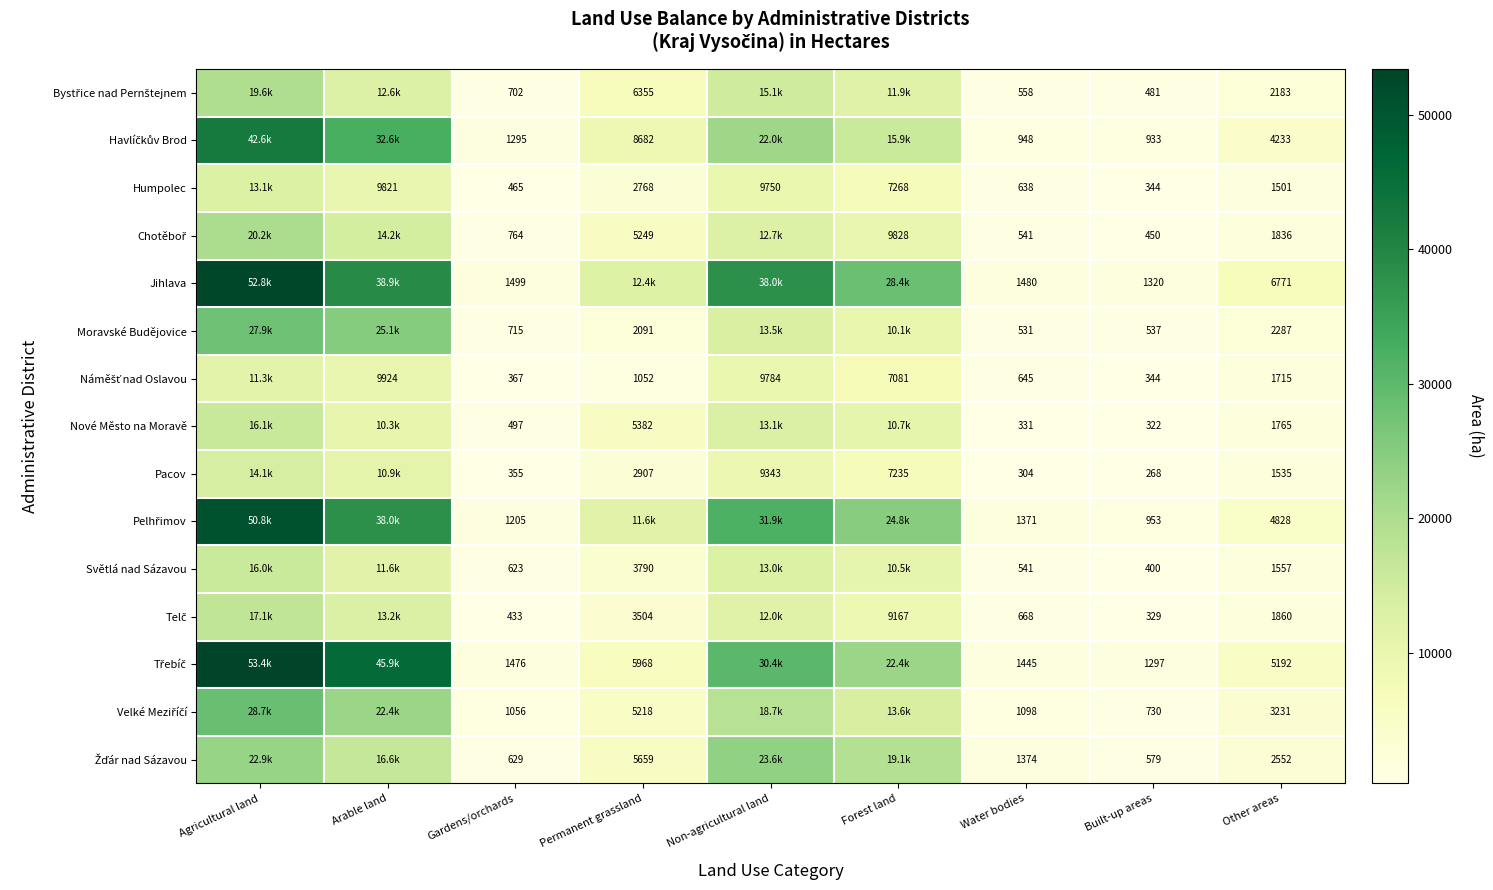

What is the greatest value displayed?

53394.4